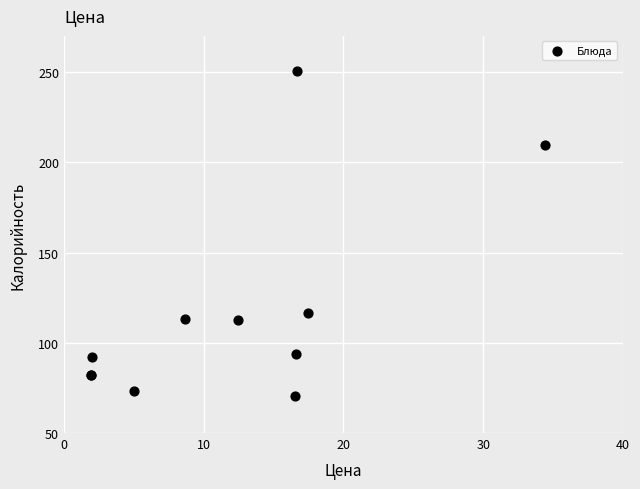

What Y value in the scatter plot is closest to 160?

116.6